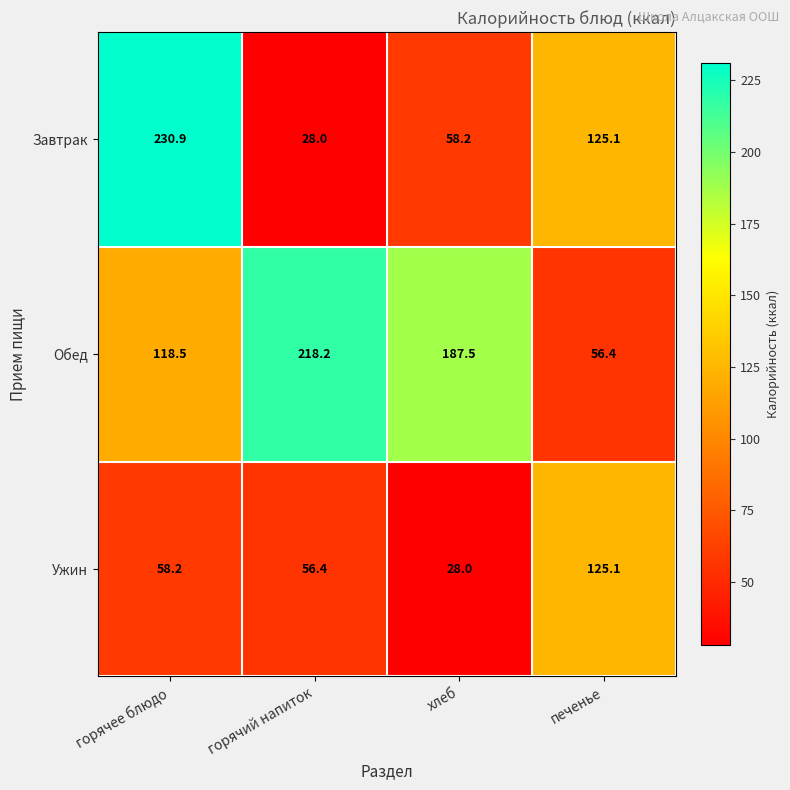

How many data points does each series have?

4